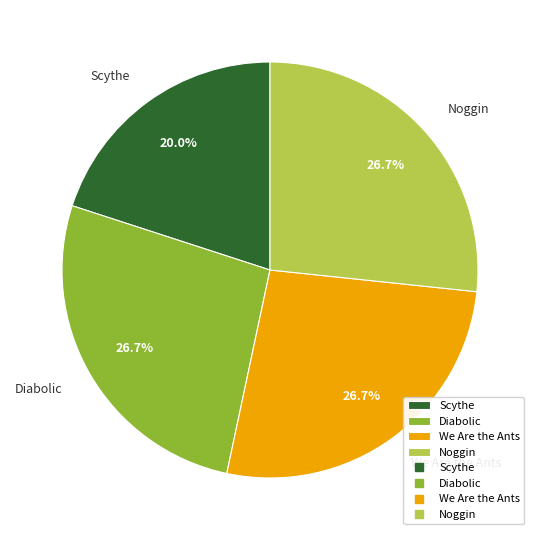

Count the number of slices in the pie.

4